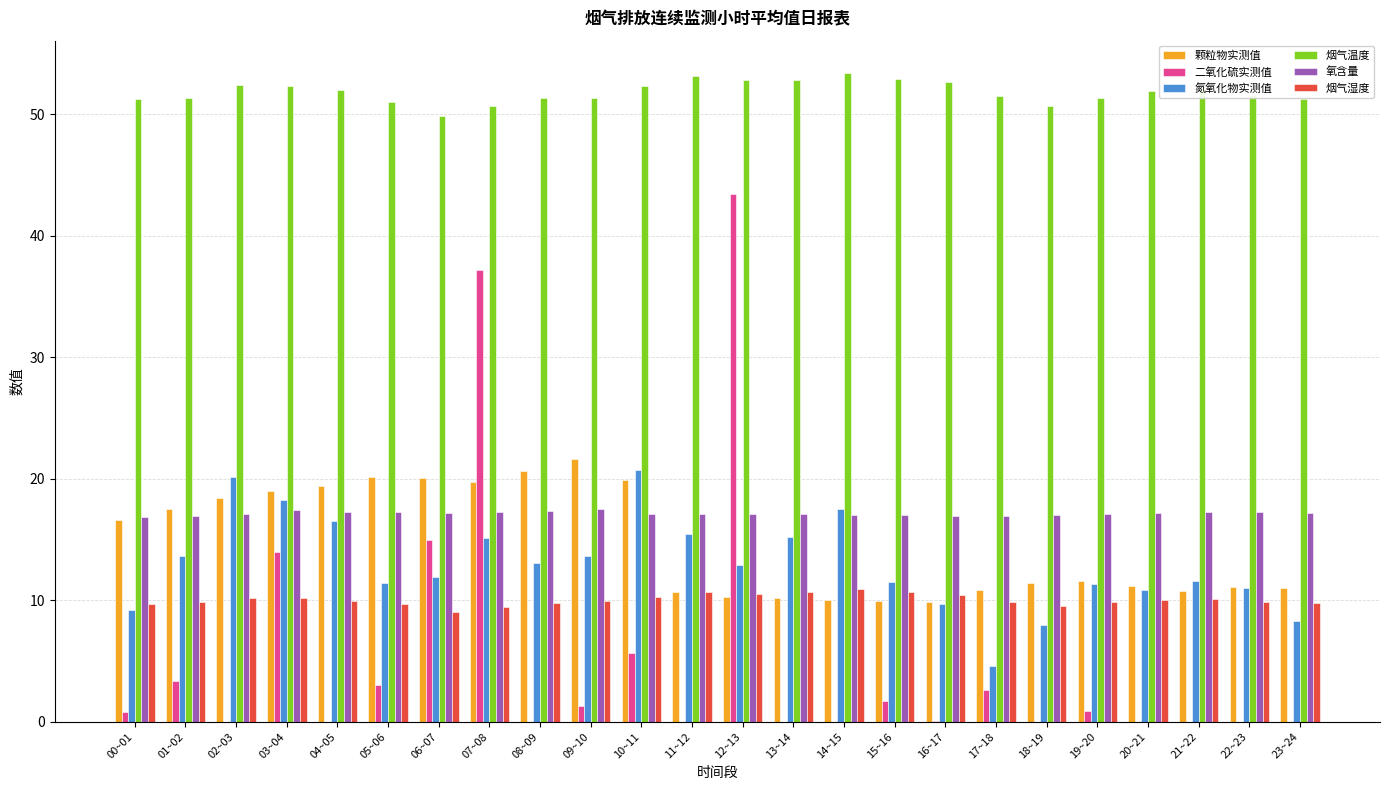

What is the total value across all series at 05~06?

112.5